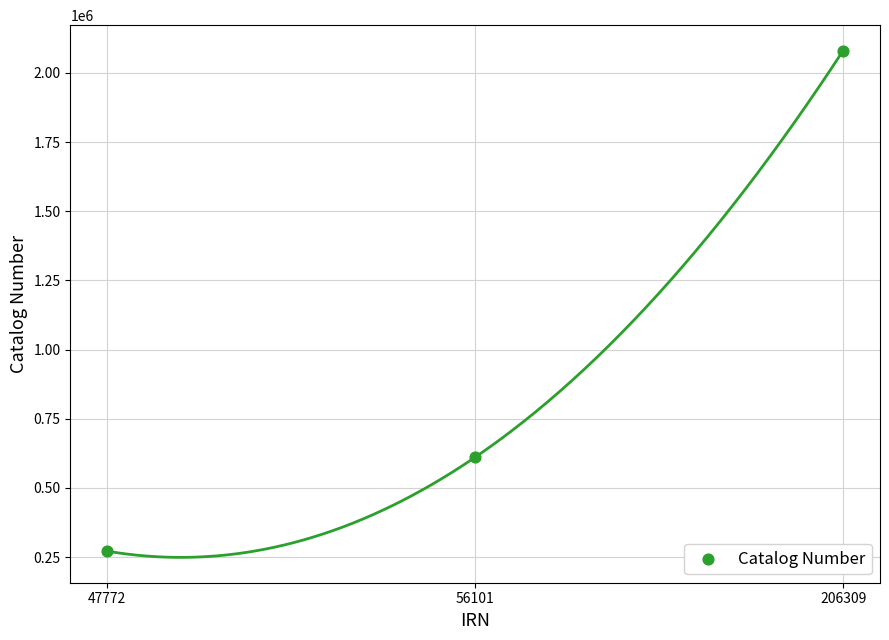

What is the range of Y values (max minus min)?

1809452